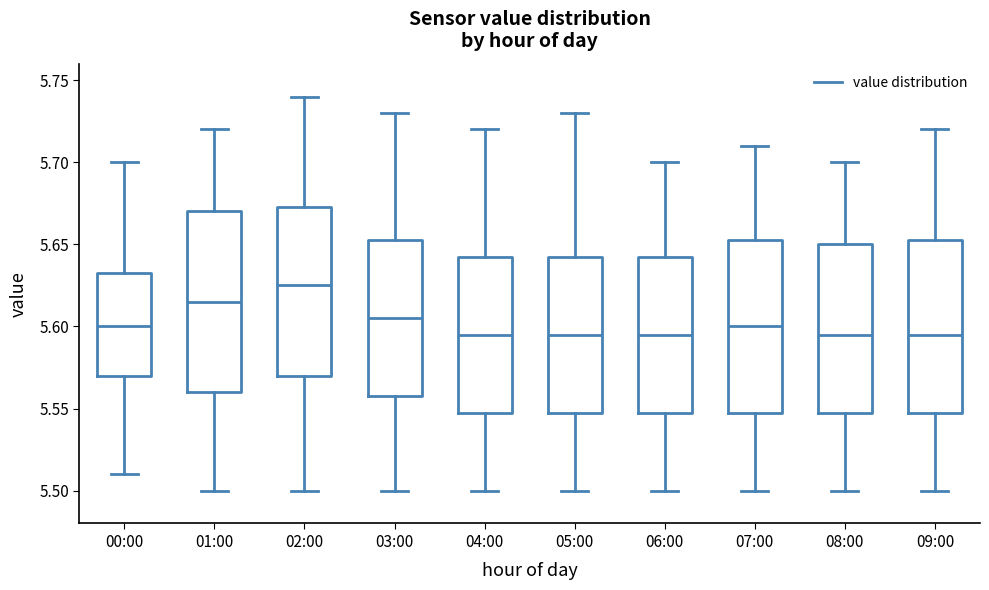

Reading left to right, read every box against the y-axis: the position of its median line, the range the box covers, and the ends of its whiskers. The values are not printed on the chart, so give them approximately, as read against the axis.

00:00: median 5.600, box 5.570 to 5.635, whiskers 5.510 to 5.700
01:00: median 5.615, box 5.560 to 5.670, whiskers 5.500 to 5.720
02:00: median 5.625, box 5.570 to 5.675, whiskers 5.500 to 5.740
03:00: median 5.605, box 5.560 to 5.655, whiskers 5.500 to 5.730
04:00: median 5.595, box 5.550 to 5.645, whiskers 5.500 to 5.720
05:00: median 5.595, box 5.550 to 5.645, whiskers 5.500 to 5.730
06:00: median 5.595, box 5.550 to 5.645, whiskers 5.500 to 5.700
07:00: median 5.600, box 5.550 to 5.655, whiskers 5.500 to 5.710
08:00: median 5.595, box 5.550 to 5.650, whiskers 5.500 to 5.700
09:00: median 5.595, box 5.550 to 5.655, whiskers 5.500 to 5.720